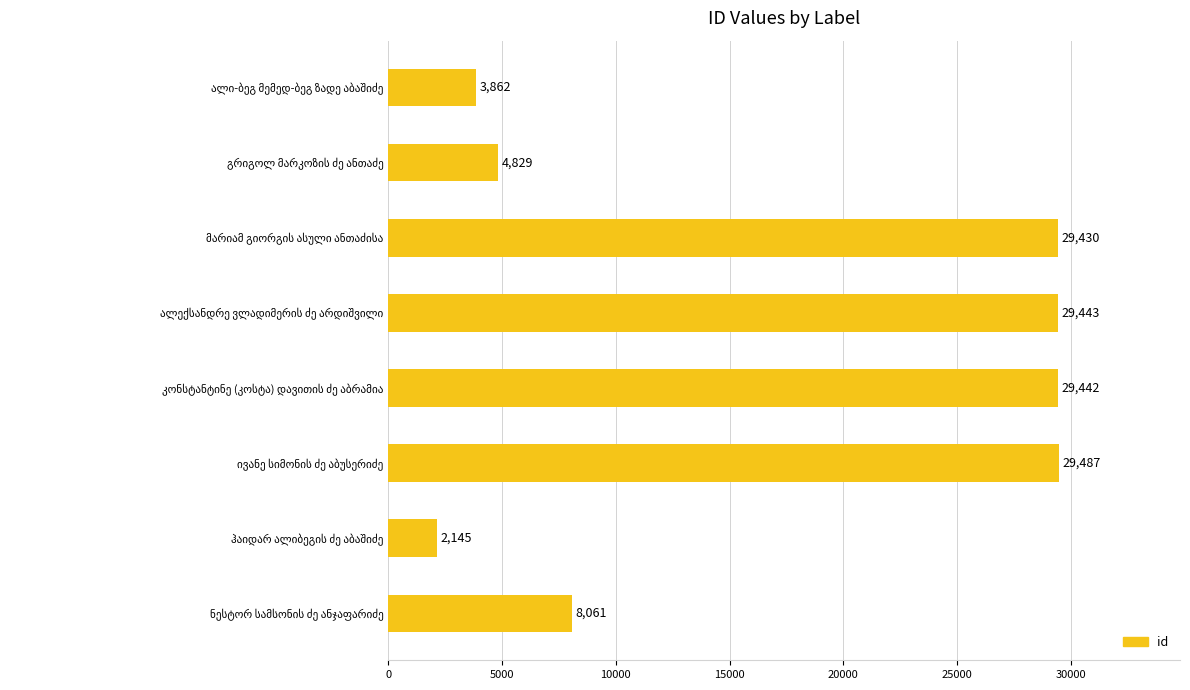

What is the difference between the maximum and second lowest values?

25625